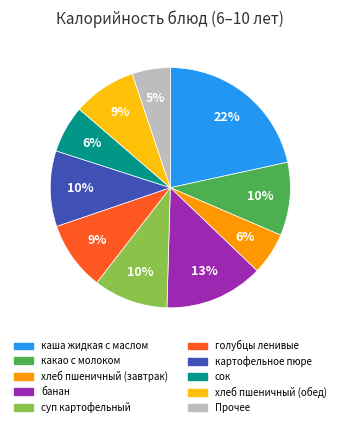

To the nearest percent, what is the average slice percentage?

10%